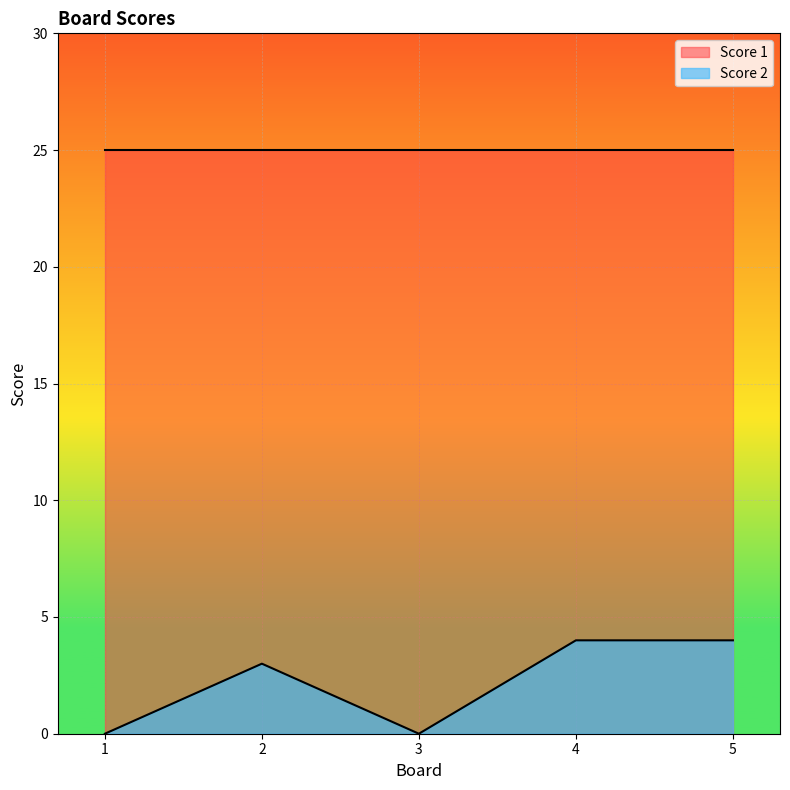

How many values are above zero?

3